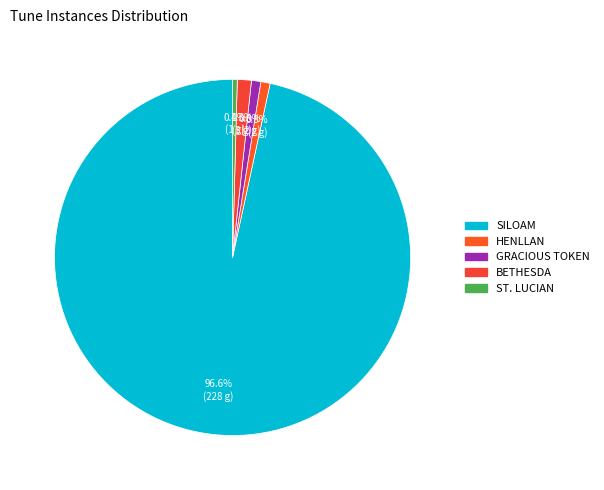

What percentage is the BETHESDA slice, to the nearest percent?

1%